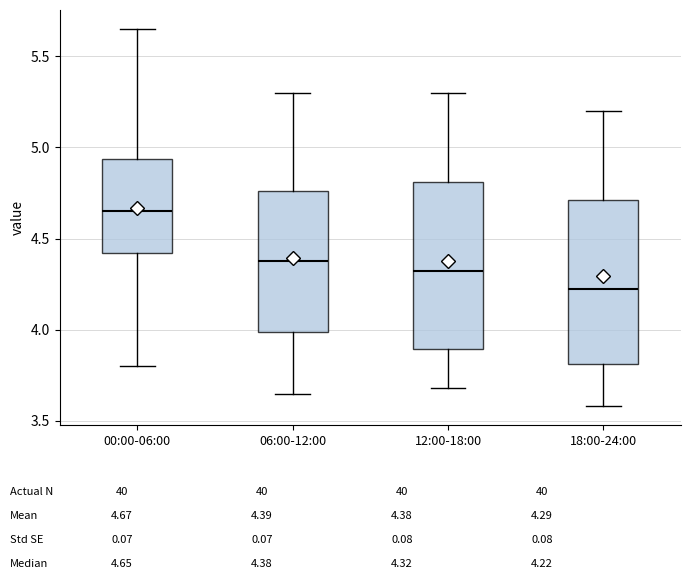

Where is the lower edge of the box for 06:00-12:00 on the y-axis? The values are not printed on the chart, so give them approximately, as read against the axis.

4.00